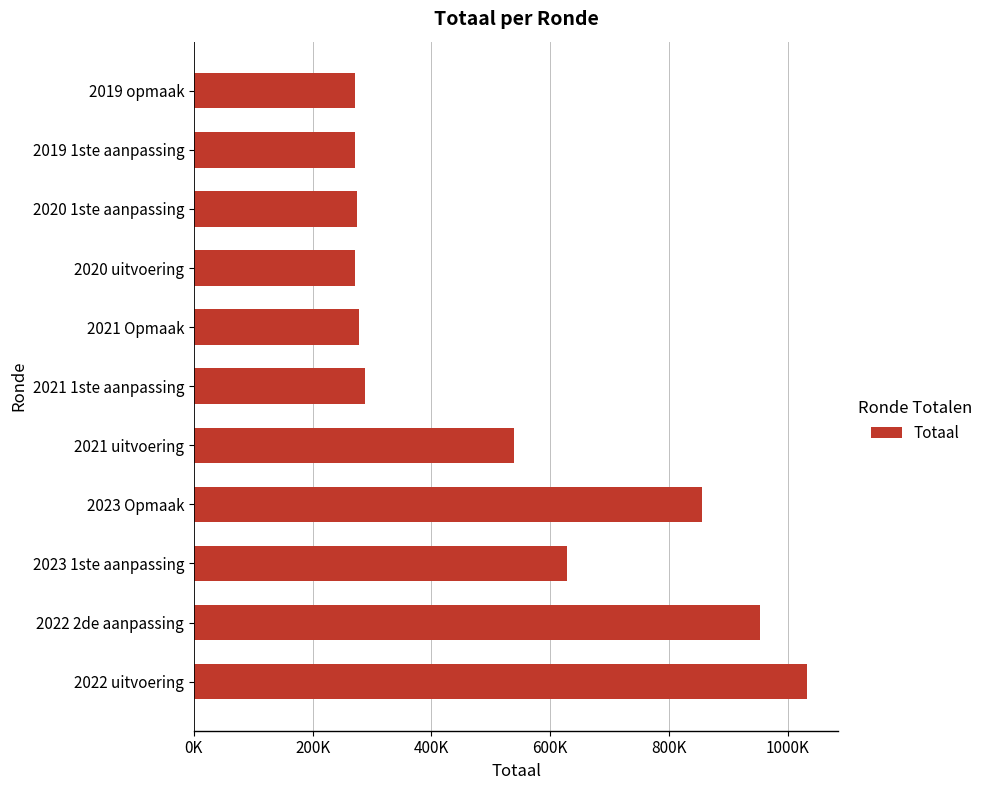

Does the chart contain stacked bars?

No